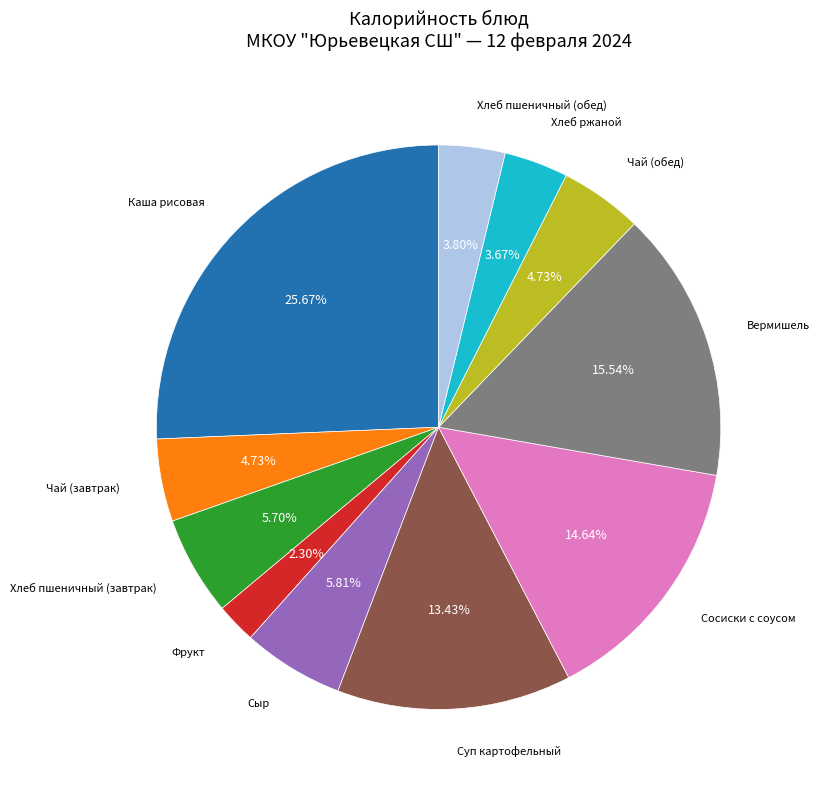

Is there a majority slice in this chart?

No